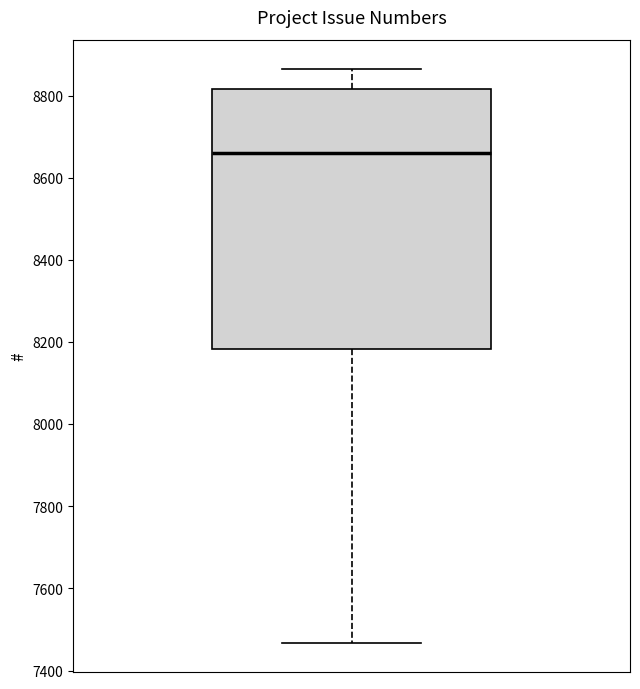

Read this box plot against the y-axis: the position of the median line, the range covered by the box, and the ends of both whiskers. The values are not printed on the chart, so give them approximately, as read against the axis.

median 8660, box 8180 to 8820, whiskers 7460 to 8860